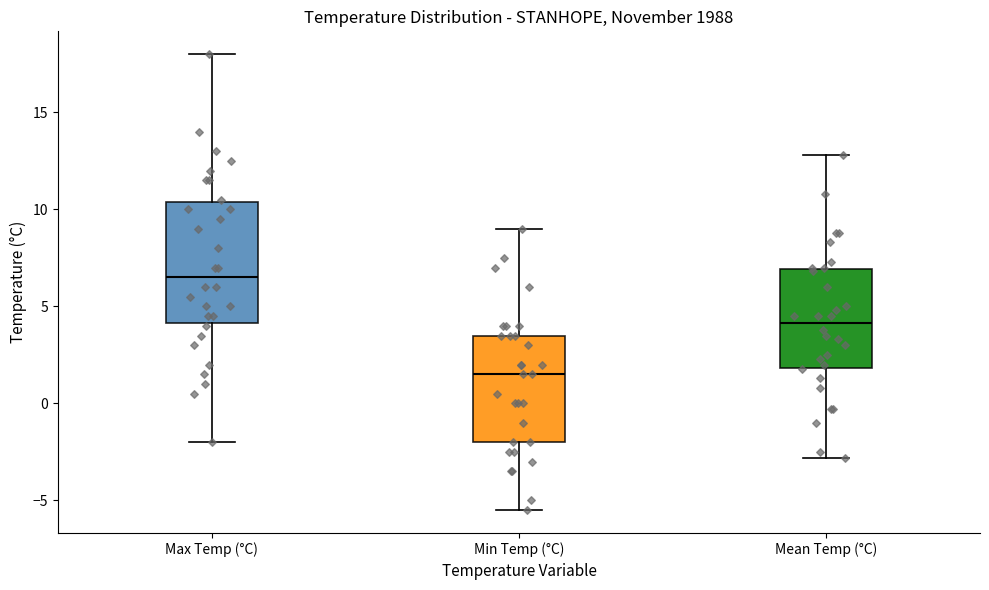

Comparing the boxes themselves (not the whiskers), which one is the tallest?

Max Temp (°C)